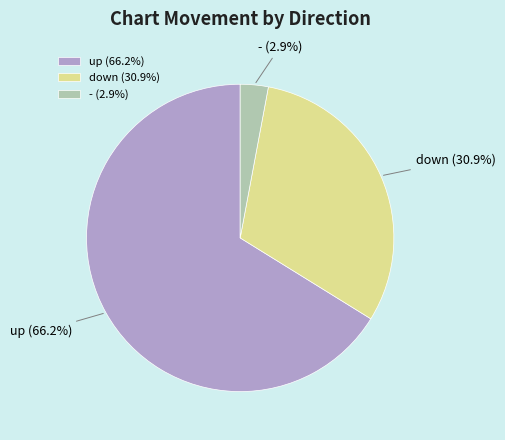

Is it true that - is 3% of the pie?

True